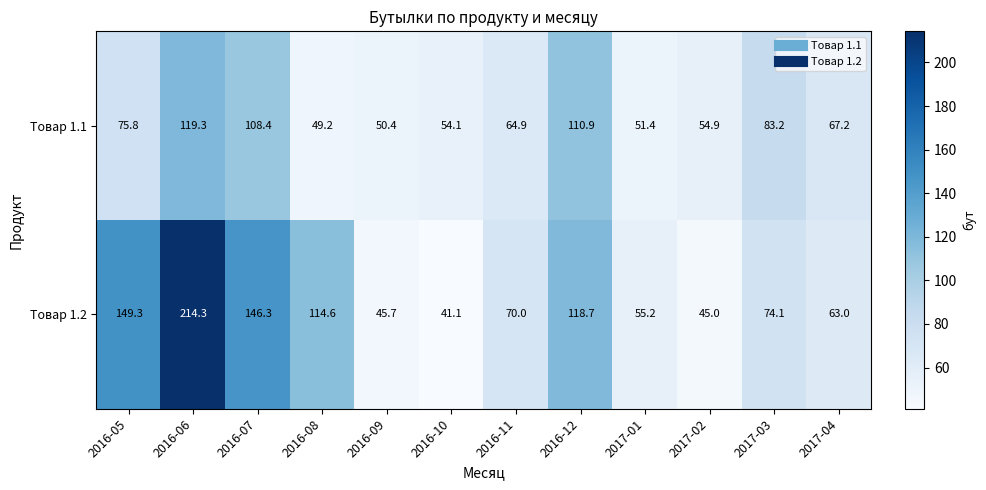

Which series has the largest range (max minus min)?

Товар 1.2